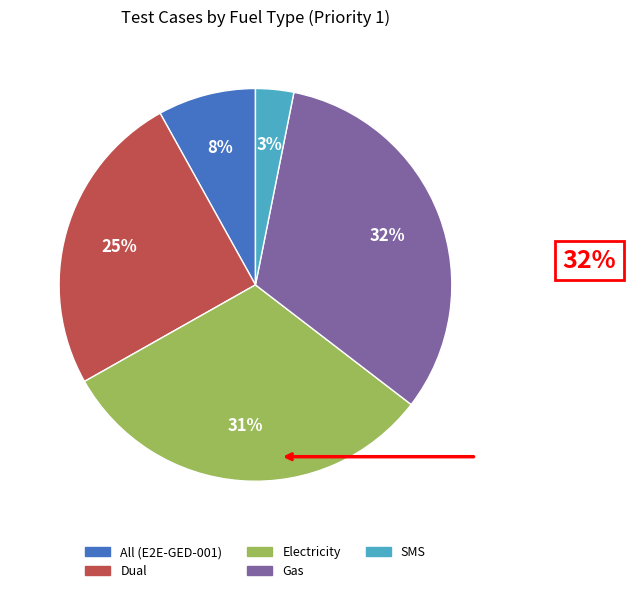

Count the number of slices in the pie.

5